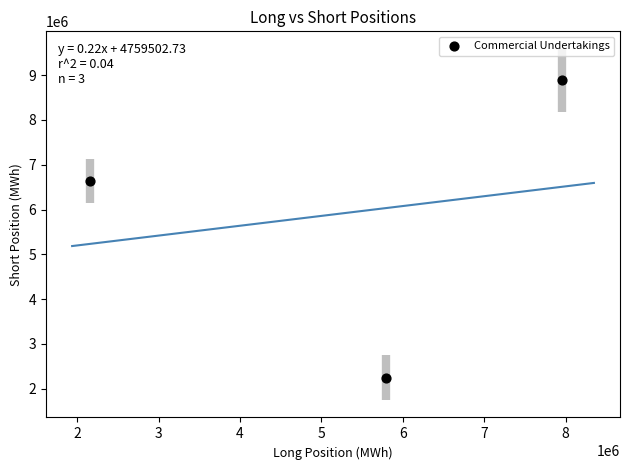

What is the average Y value?

5924381